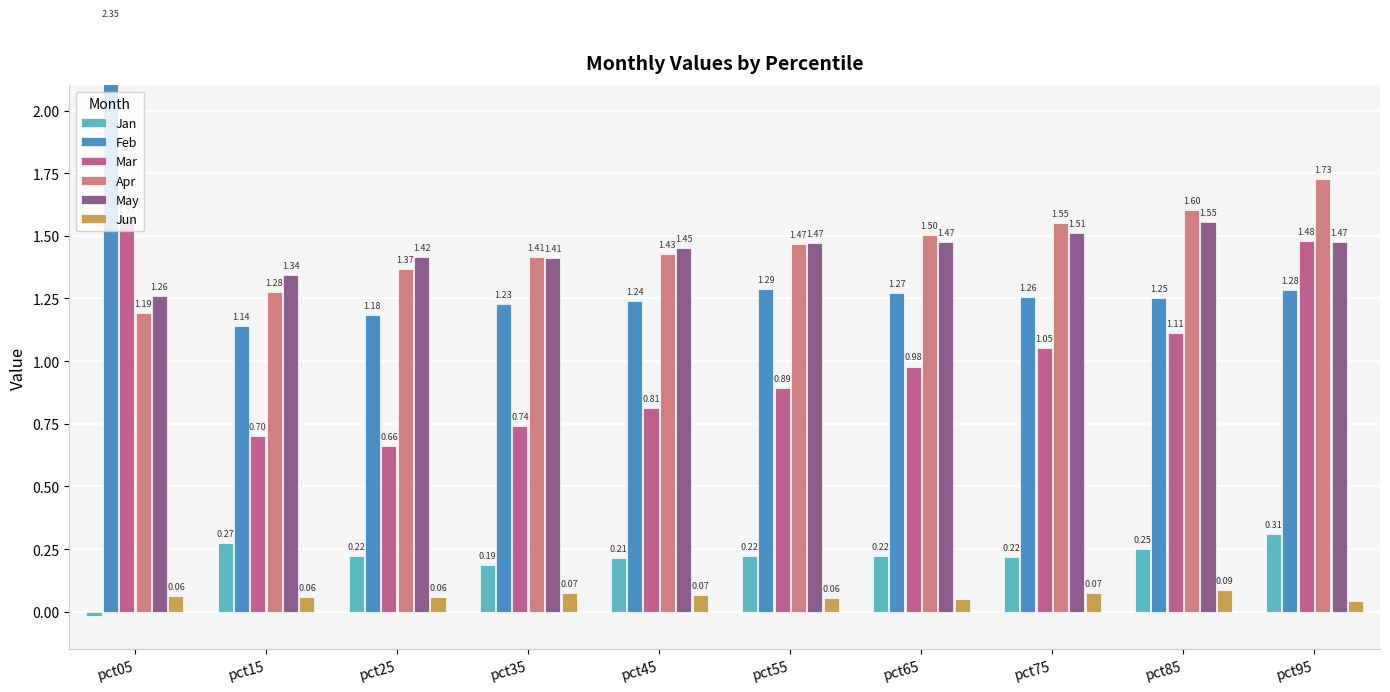

What is the difference between the maximum and second lowest values in the Feb series?

1.2